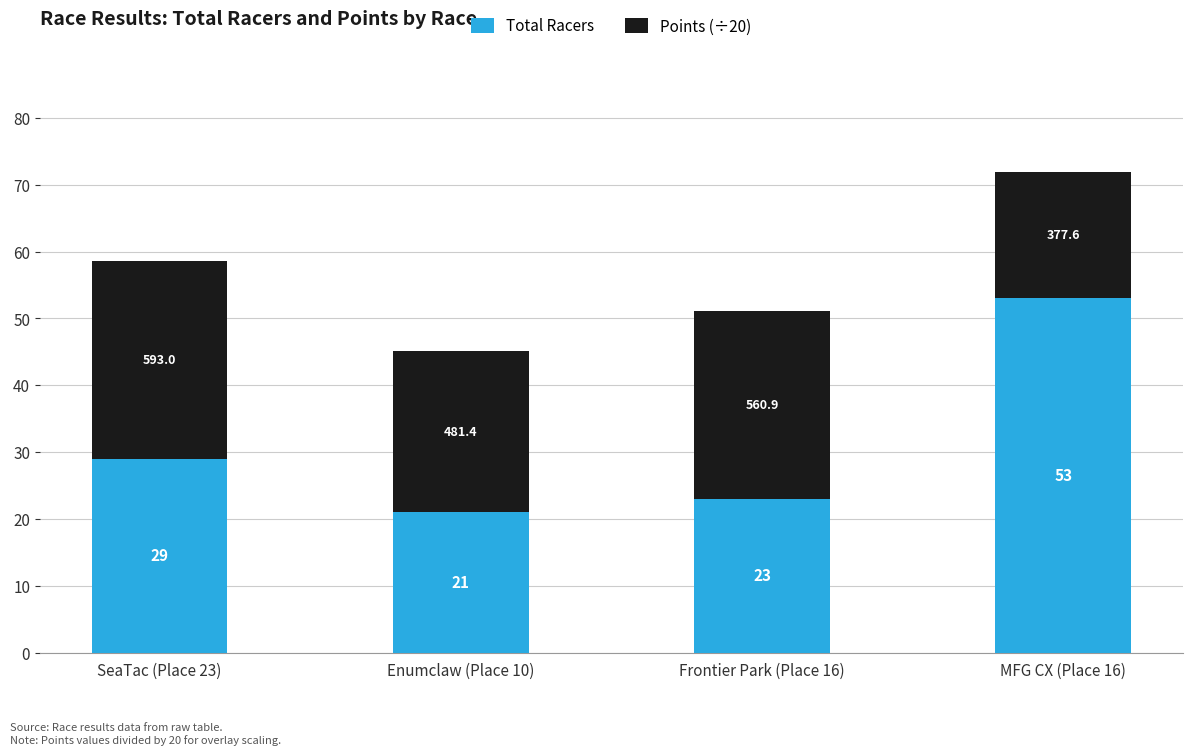

Read the Total Racers value at SeaTac (Place 23).

29.0